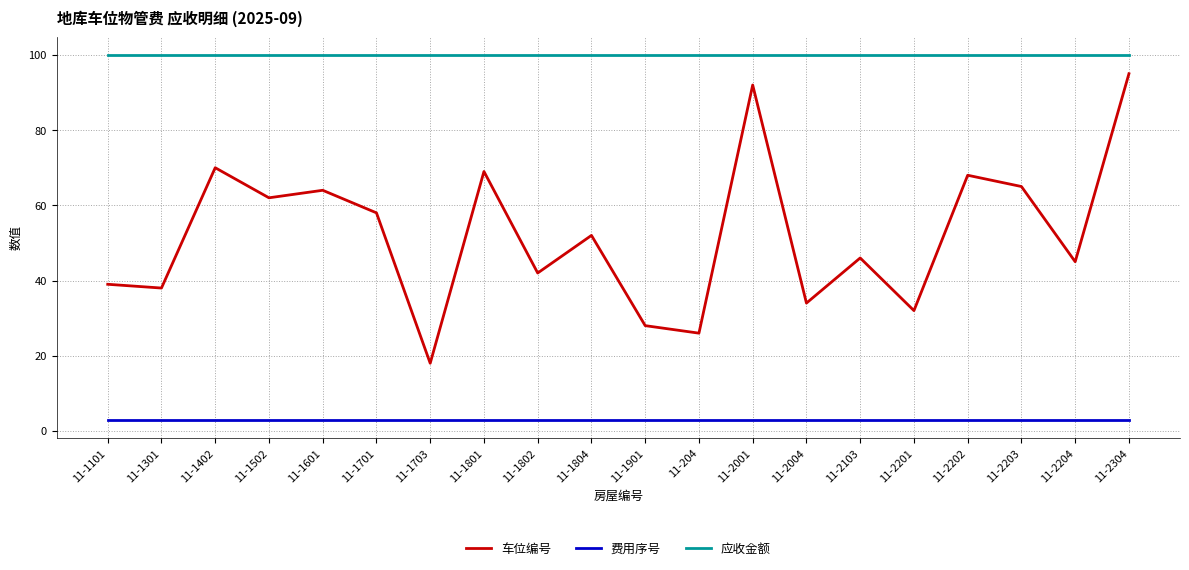

What position from the right is 11-2201?

5